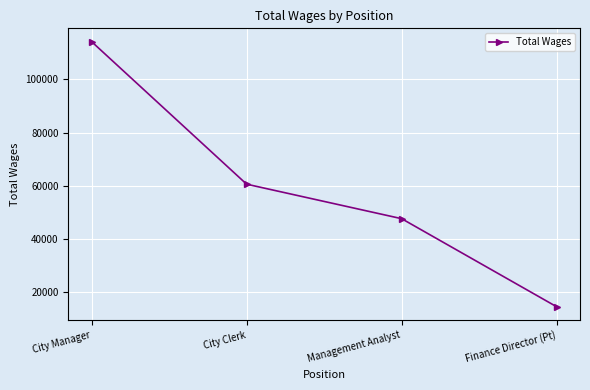

What is the value of the 4th point from the left?

14629